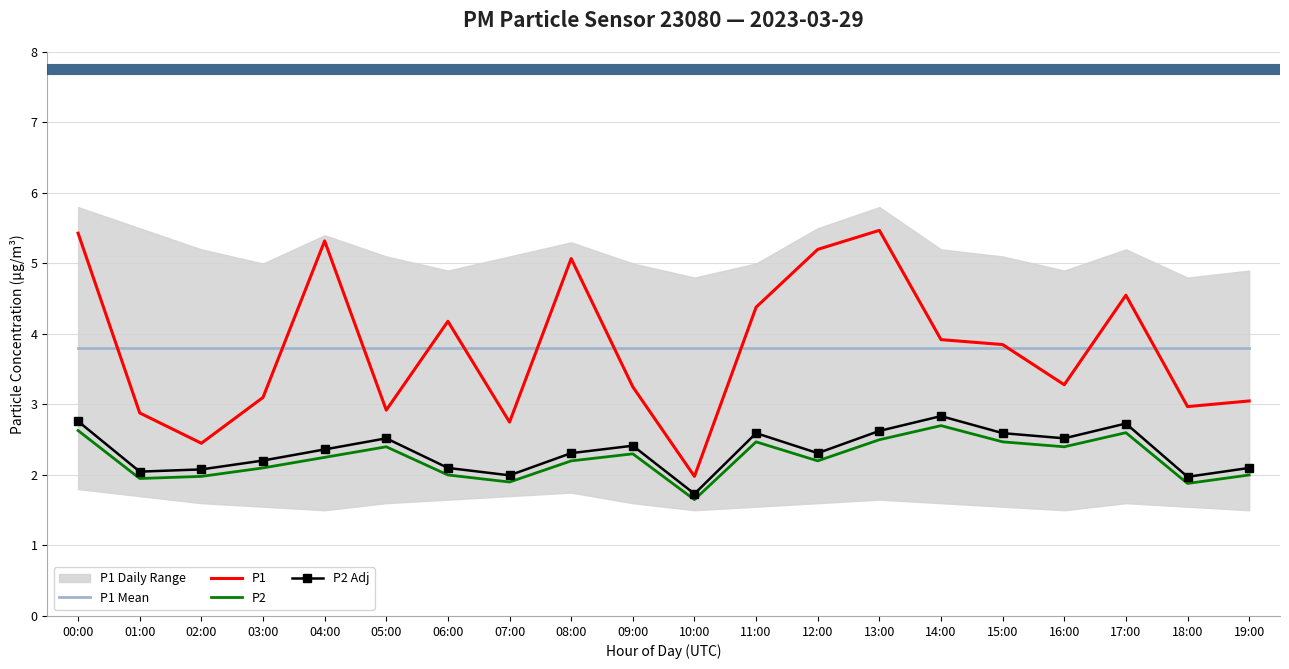

What is the label of the 17th point from the left?

16:00